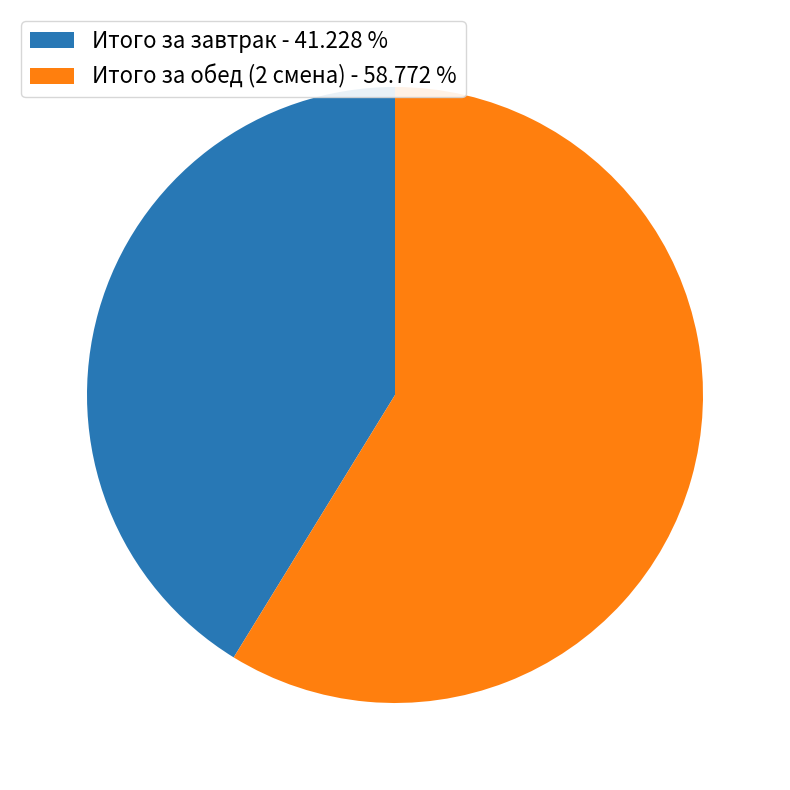

Rank the categories by value from lowest to highest.

Итого за завтрак, Итого за обед (2 смена)